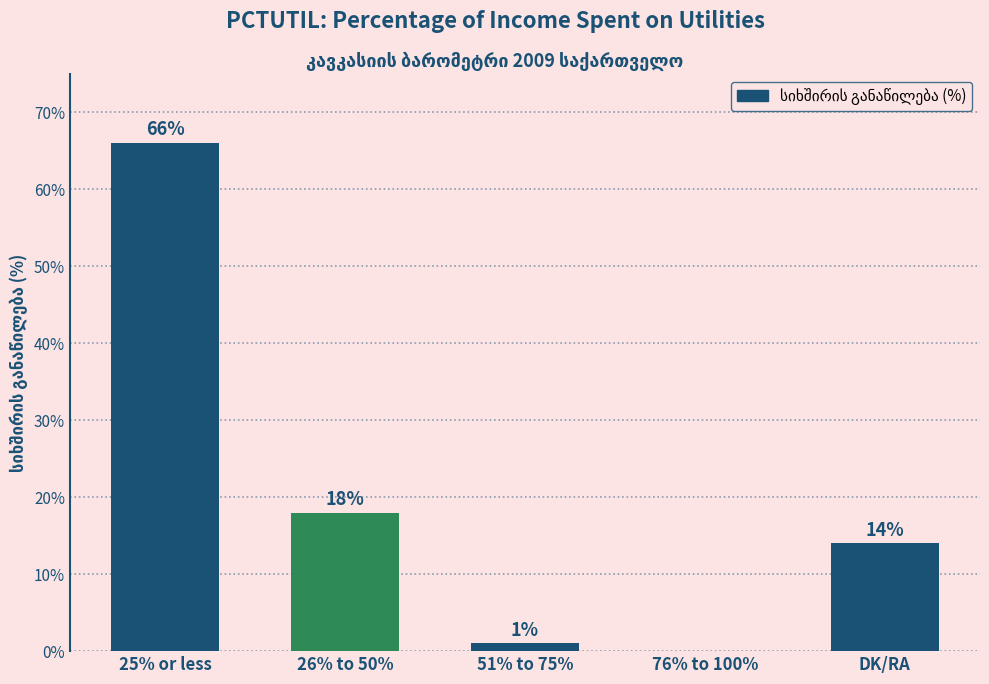

Which has a higher value, 51% to 75% or 76% to 100%?

51% to 75%